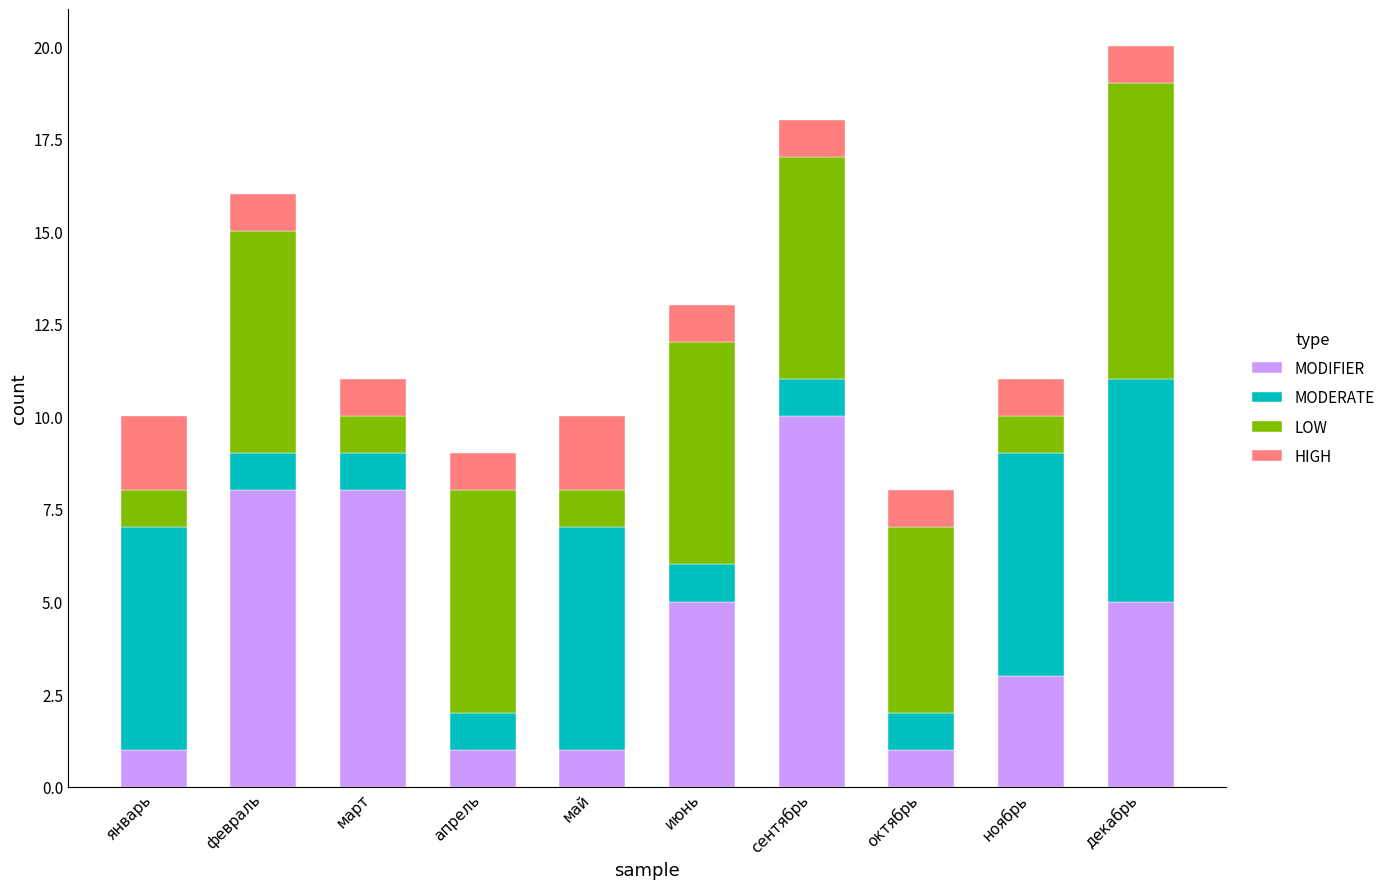

At which category is the sum across all series the highest?

декабрь